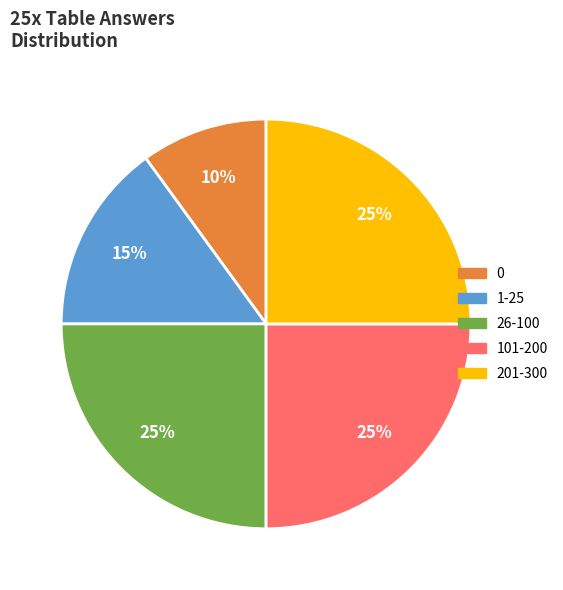

To the nearest percent, what percentage of the pie is 0?

10%